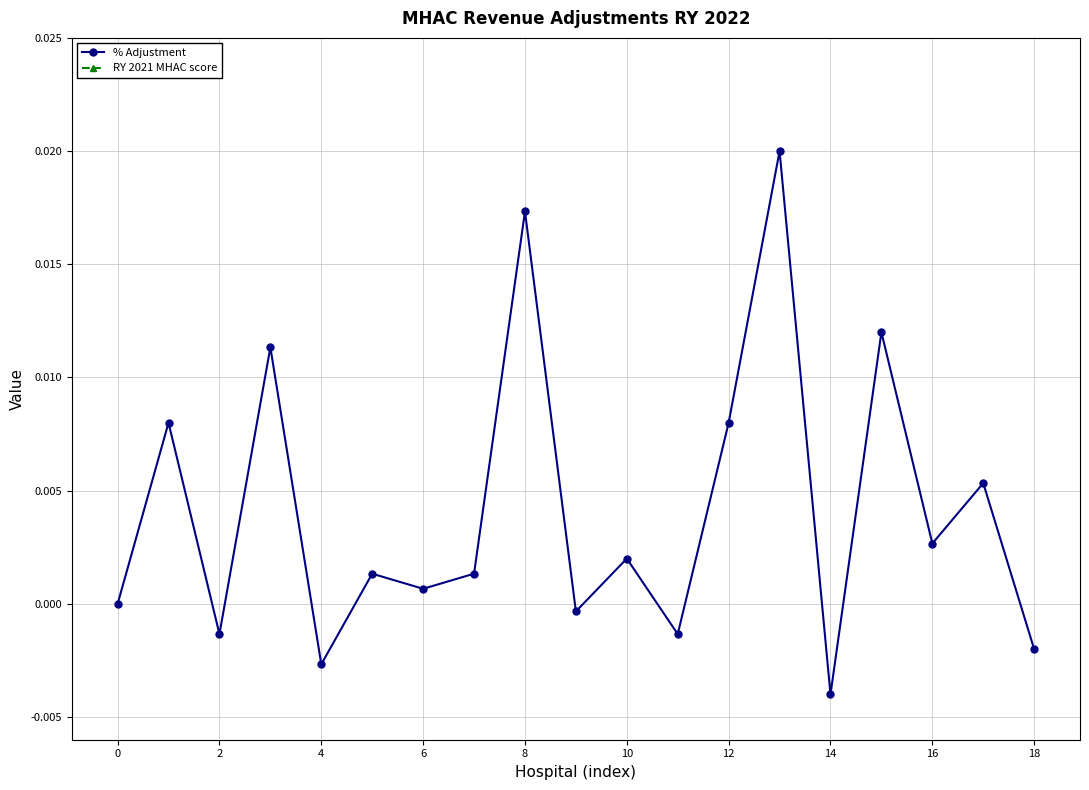

True or false: % Adjustment has more than 0 points higher than both neighbors.

True